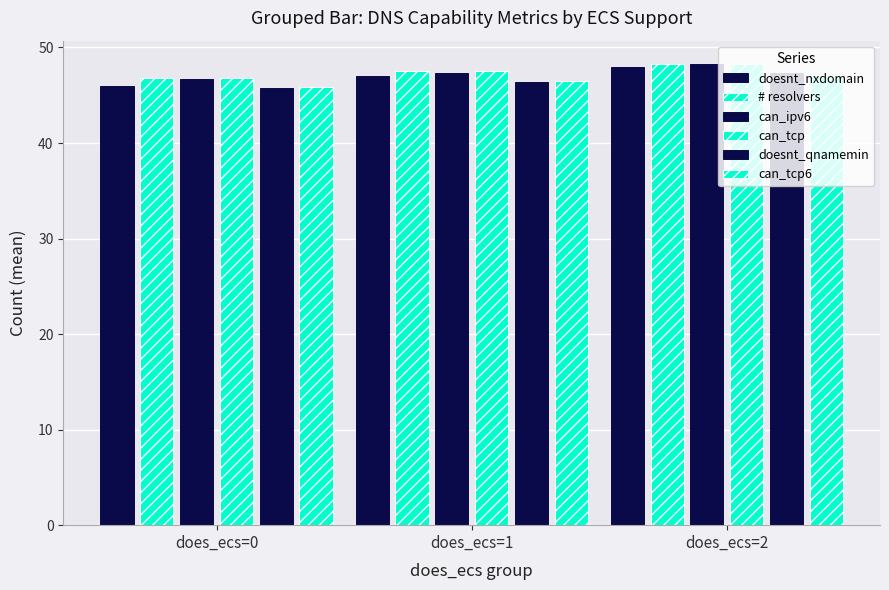

What is the value of the doesnt_qnamemin bar at the 2nd from the left?

46.4